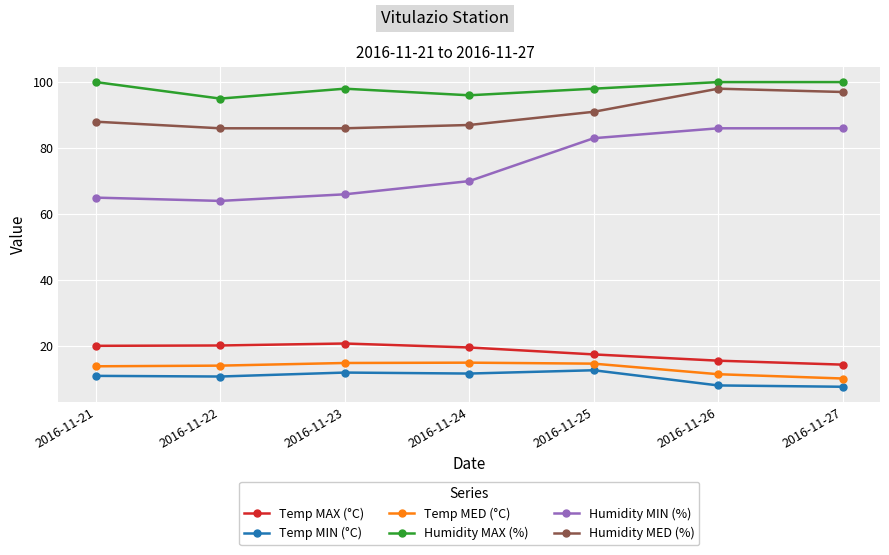

What is the smallest value displayed?

7.7